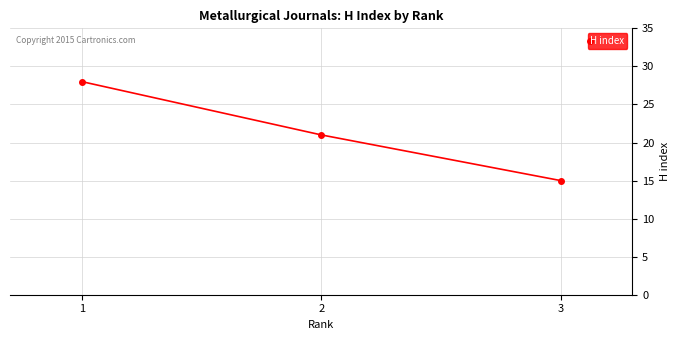

Reading right to left, what are all the values shown in this chart?

3=15	2=21	1=28